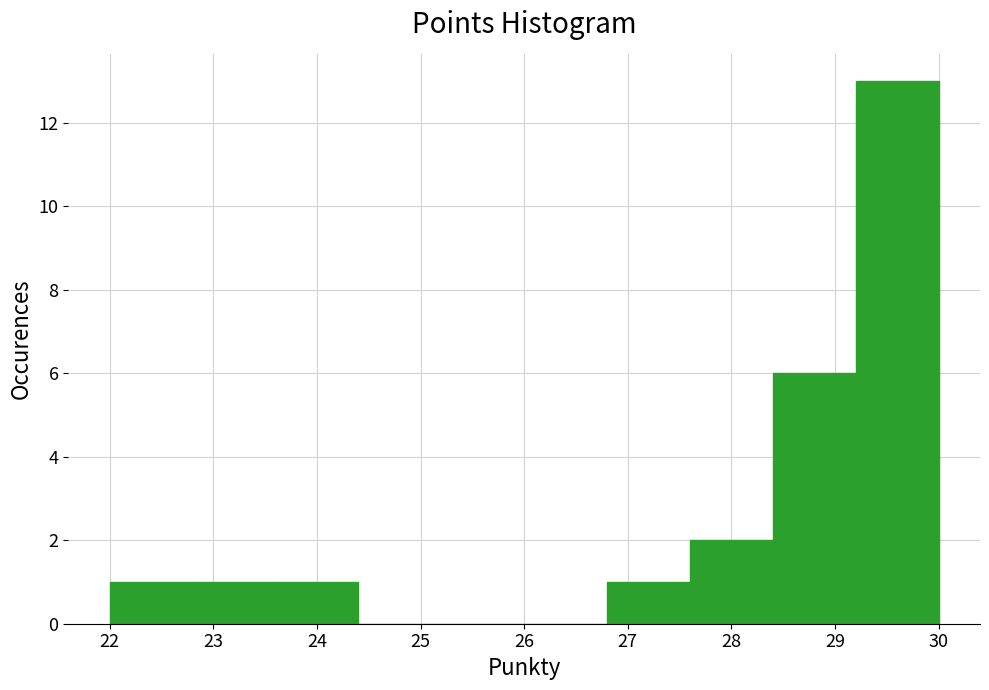

What is the height of the bar covering 29.2 to 30.0 on the x-axis? The values are not printed on the chart, so give them approximately, as read against the axis.

13